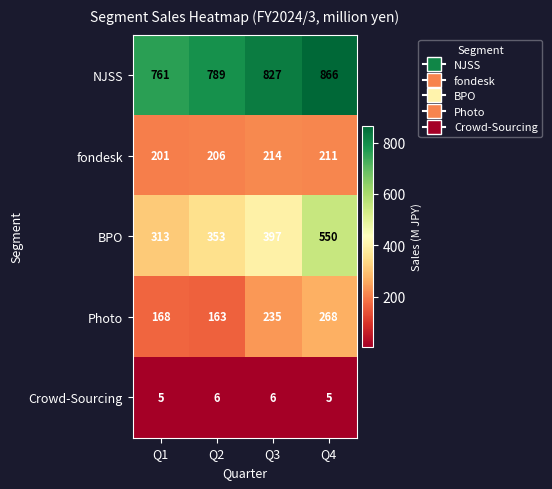

At Q2, list the series in order from largest to smallest.

NJSS, BPO, fondesk, Photo, Crowd-Sourcing